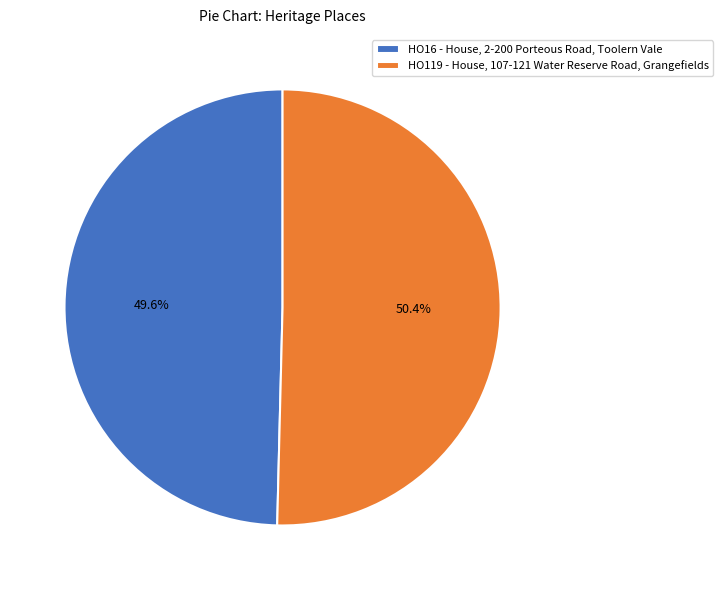

To the nearest percent, what percentage of the pie is HO119 - House, 107-121 Water Reserve Road, Grangefields?

50%